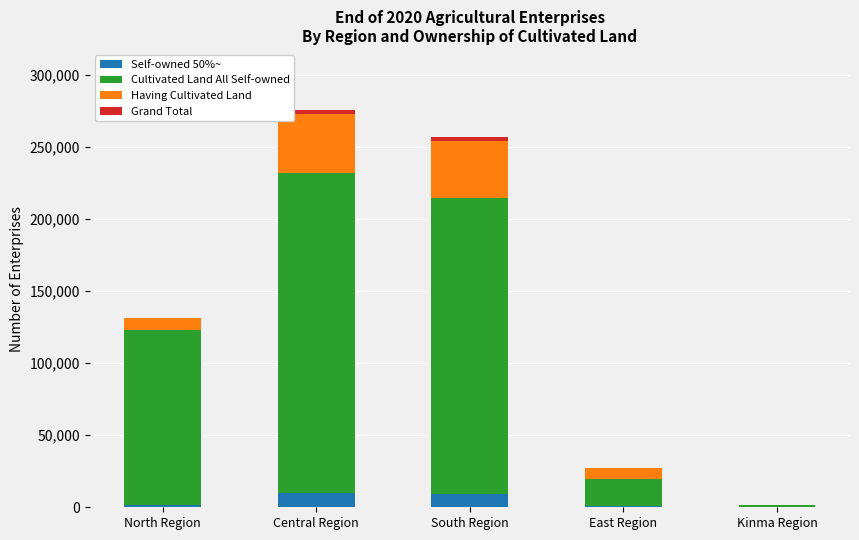

What value does the Self-owned 50%~ series have at North Region, to the nearest 100?

1400